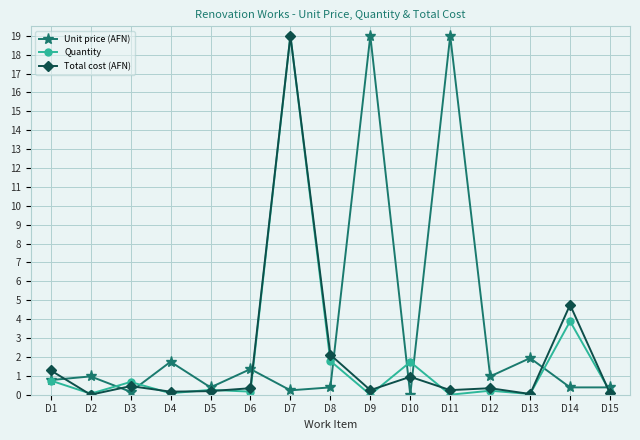

What is the sum of all Quantity values?

28.8